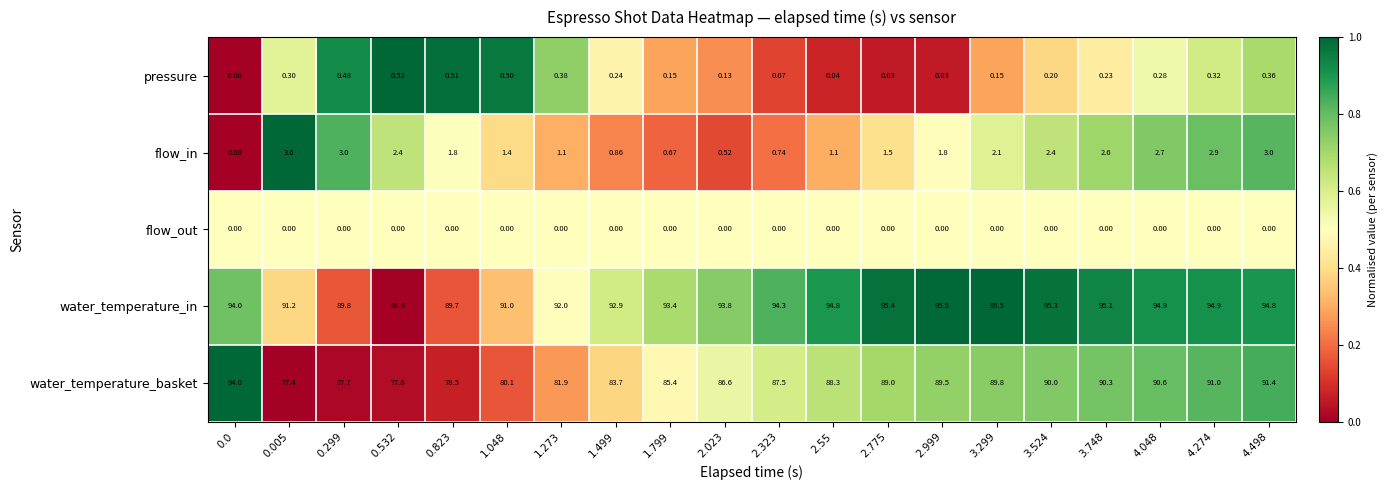

Rank the series by their maximum value, from highest to lowest.

water_temperature_in, water_temperature_basket, flow_in, pressure, flow_out